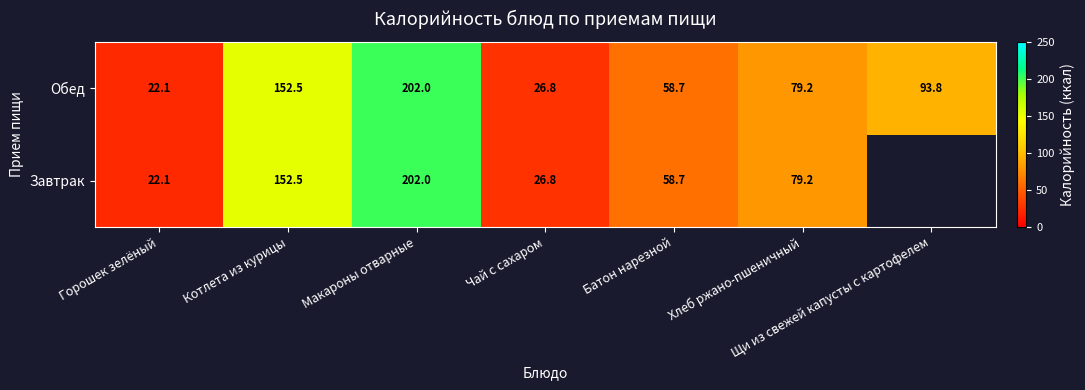

Is the value of Завтрак at Горошек зелёный greater than the value of Обед at Хлеб ржано-пшеничный?

No